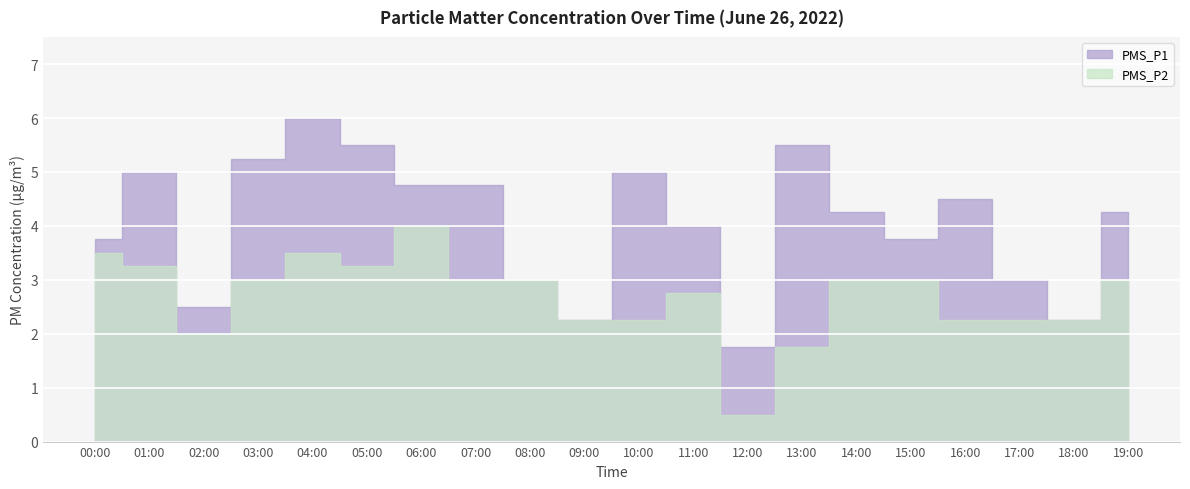

At which category does the chart reach its minimum across all series?

12:00